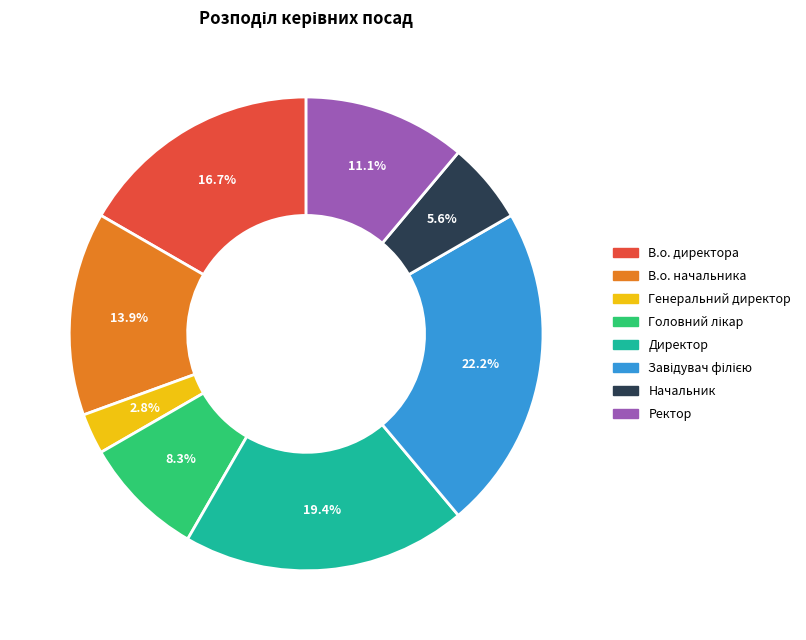

How much of the chart is everything except Генеральний директор?

97.2%